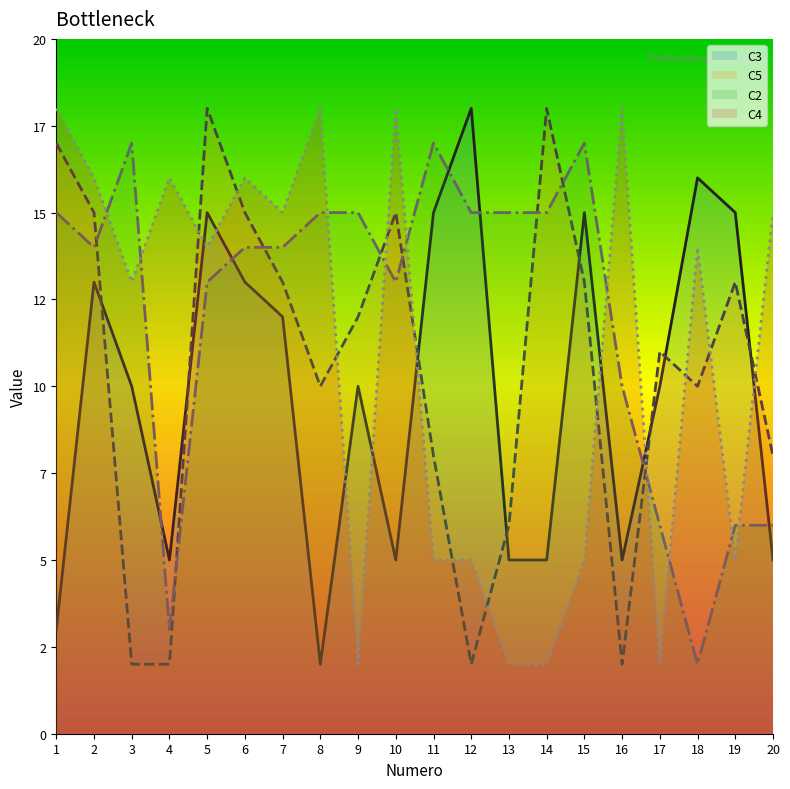

Is it true that C5 equals 2 at 3?

True